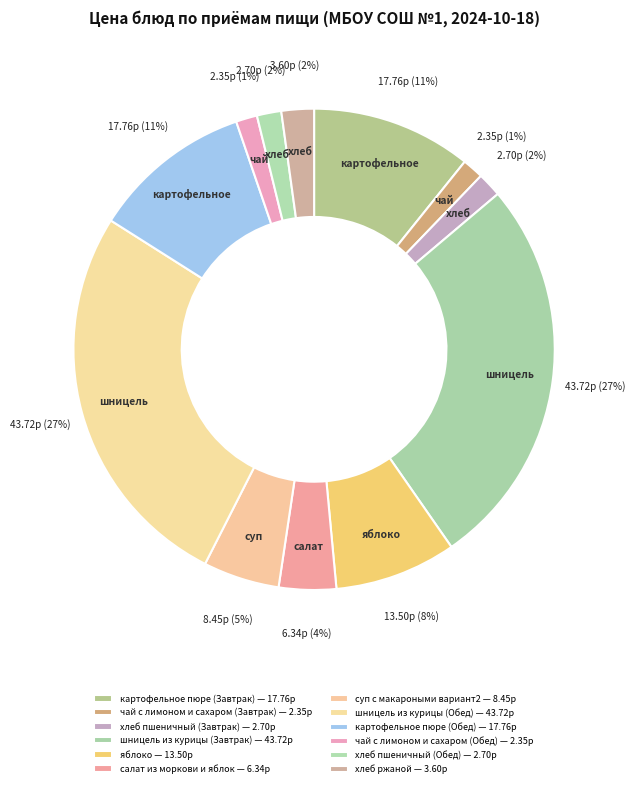

Is it true that чай с лимоном и сахаром (Обед) is 1% of the pie?

True